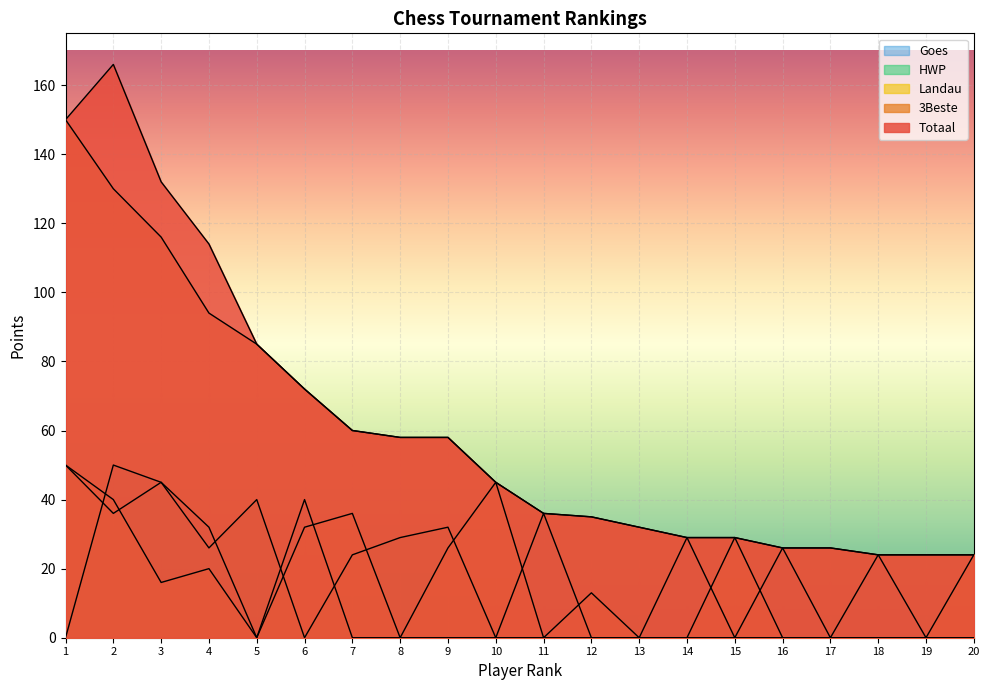

In Landau, how many points are higher than both neighbors (excluding endpoints)?

5